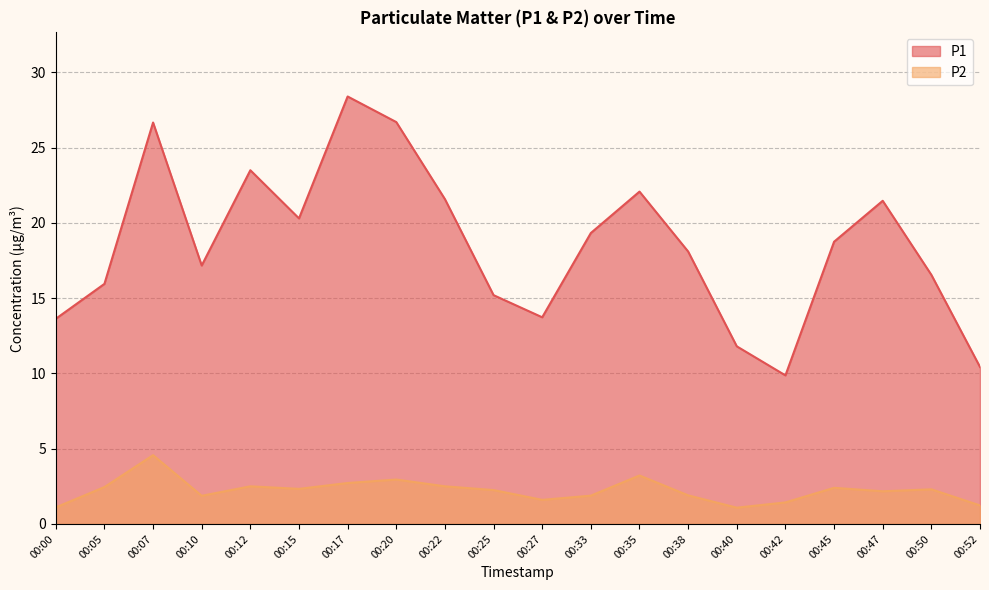

Which series has the widest spread of values?

P1